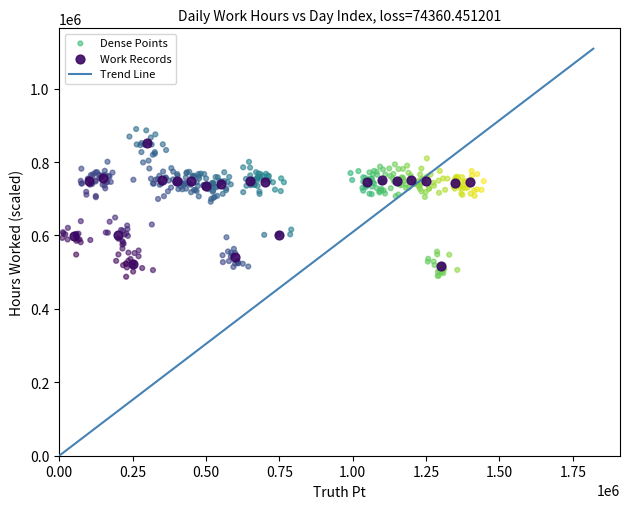

Which series has the widest spread of Y values?

Dense Points